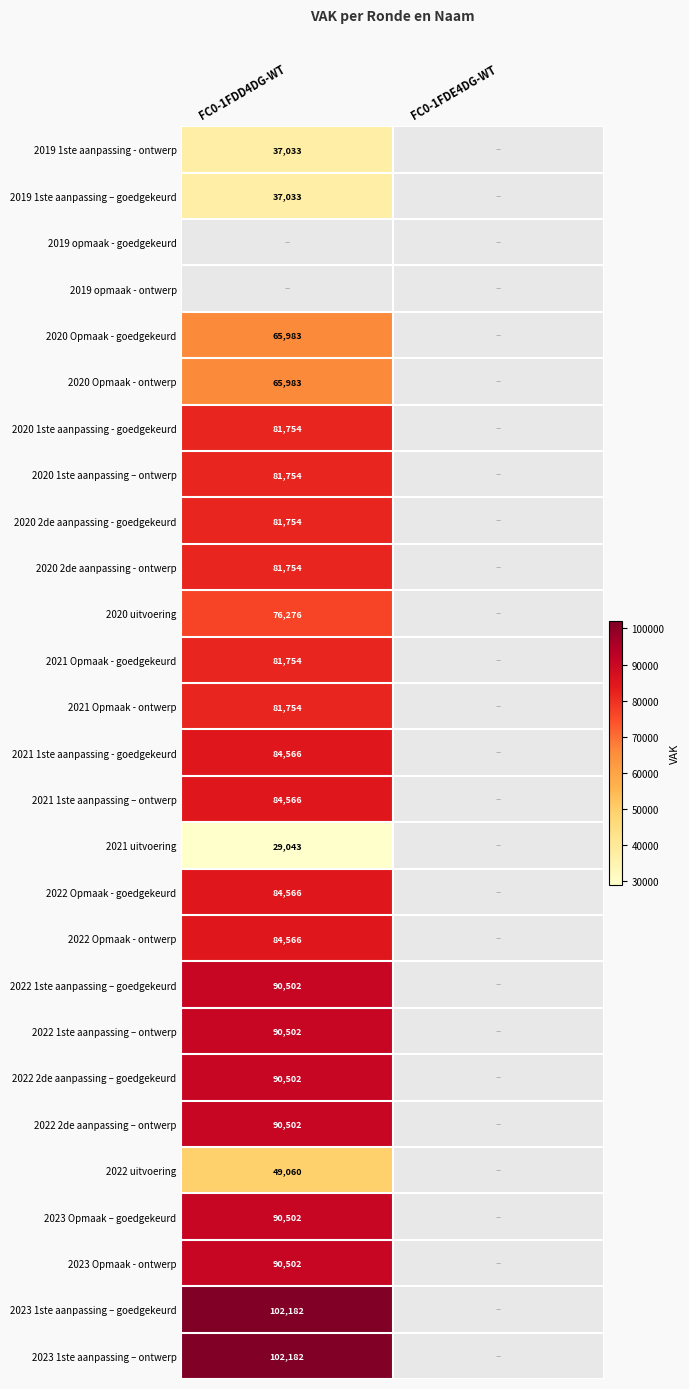

Which category has the highest value across all series?

FC0-1FDD4DG-WT